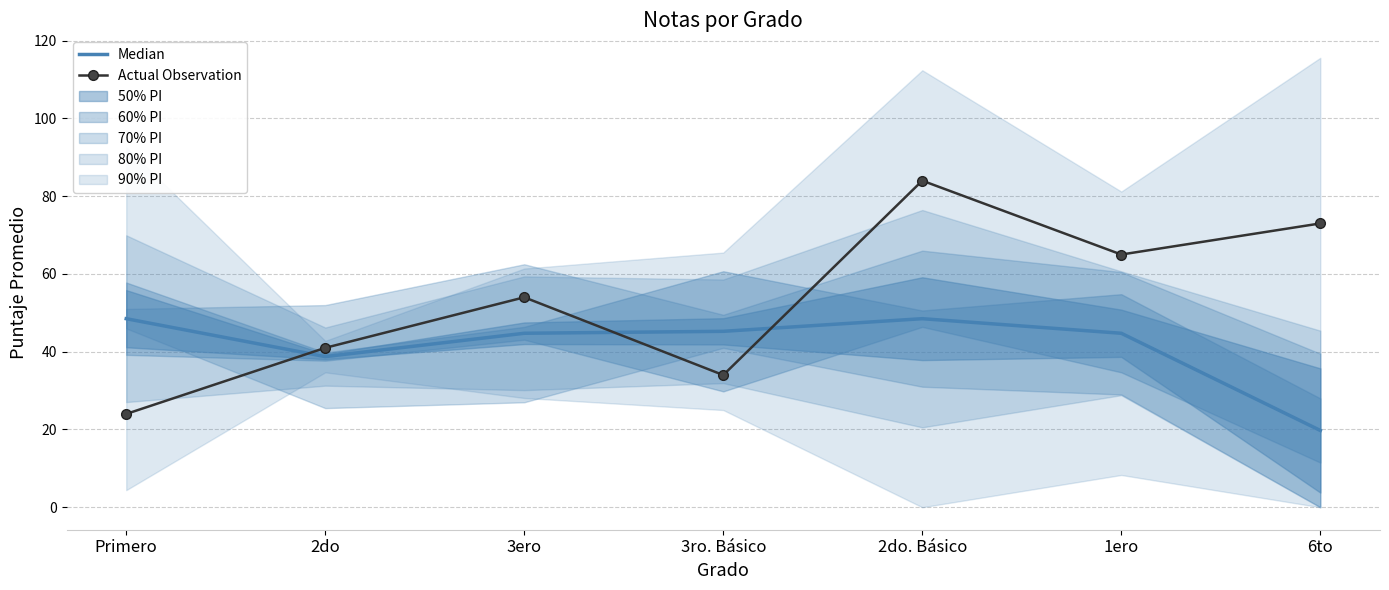

What is the average value of the Actual Observation series?

53.6